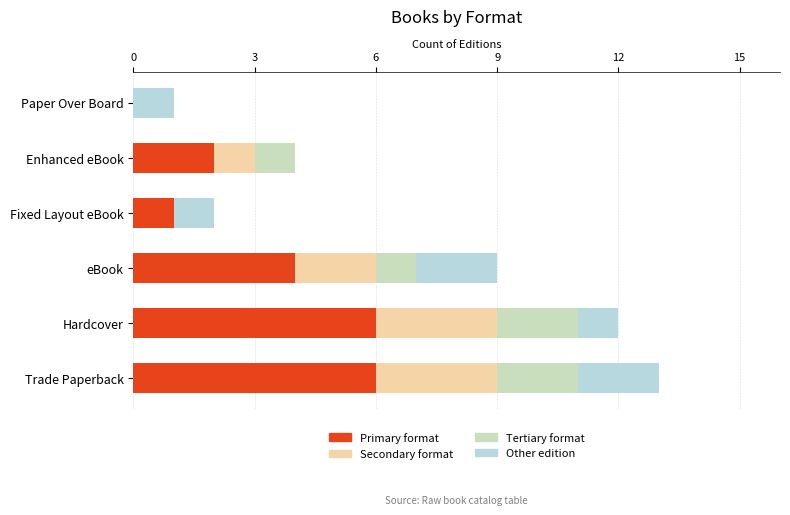

What is the difference between the maximum and minimum values in the Other edition series?

2